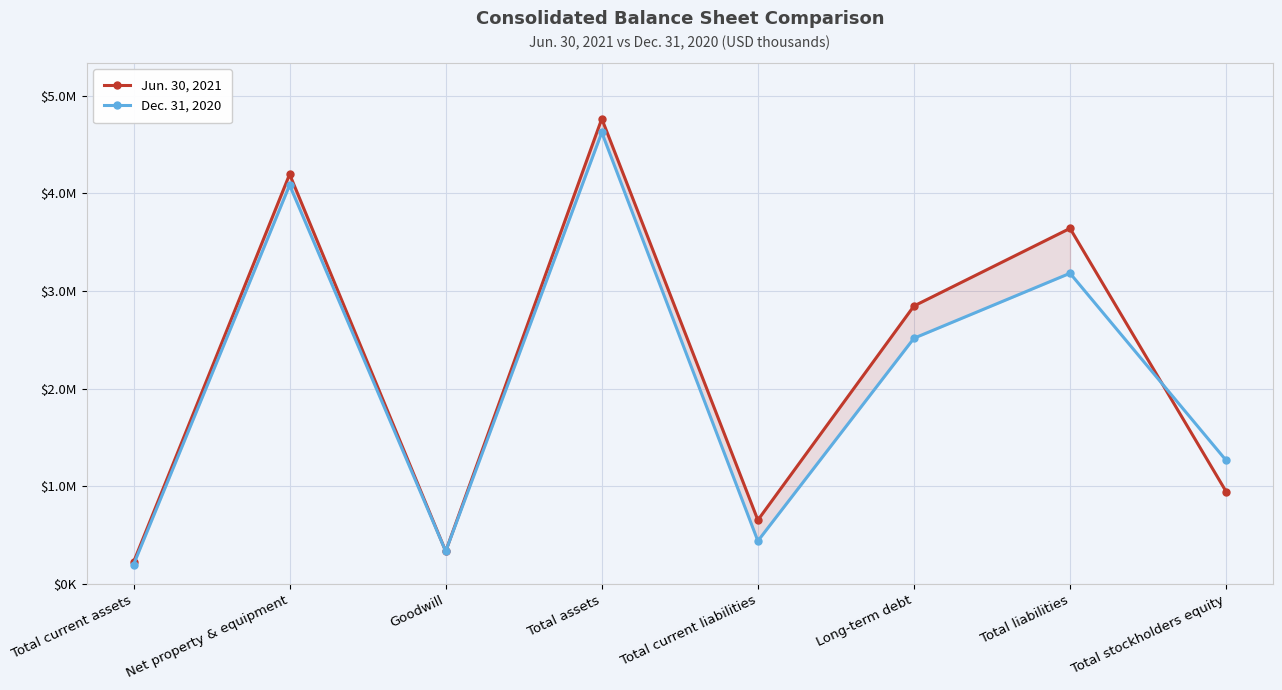

Which series has the largest total across all categories?

Jun. 30, 2021